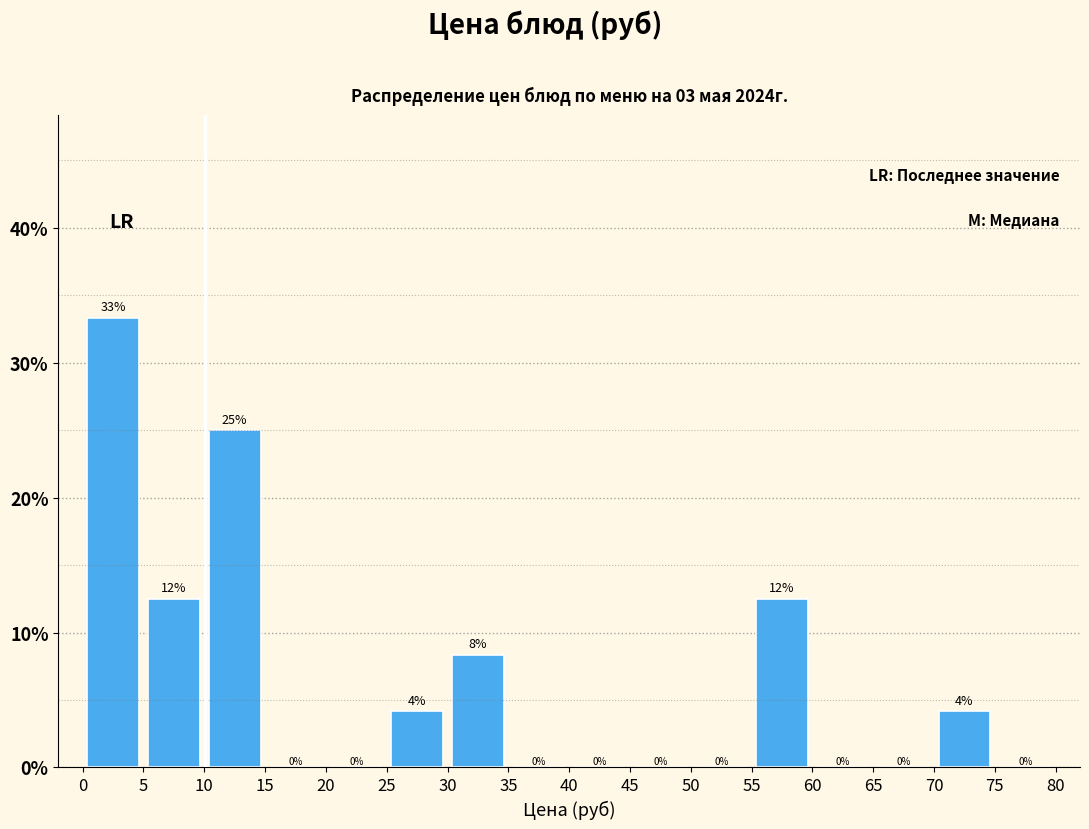

Over which range of the x-axis is the bar tallest?

0 to 5